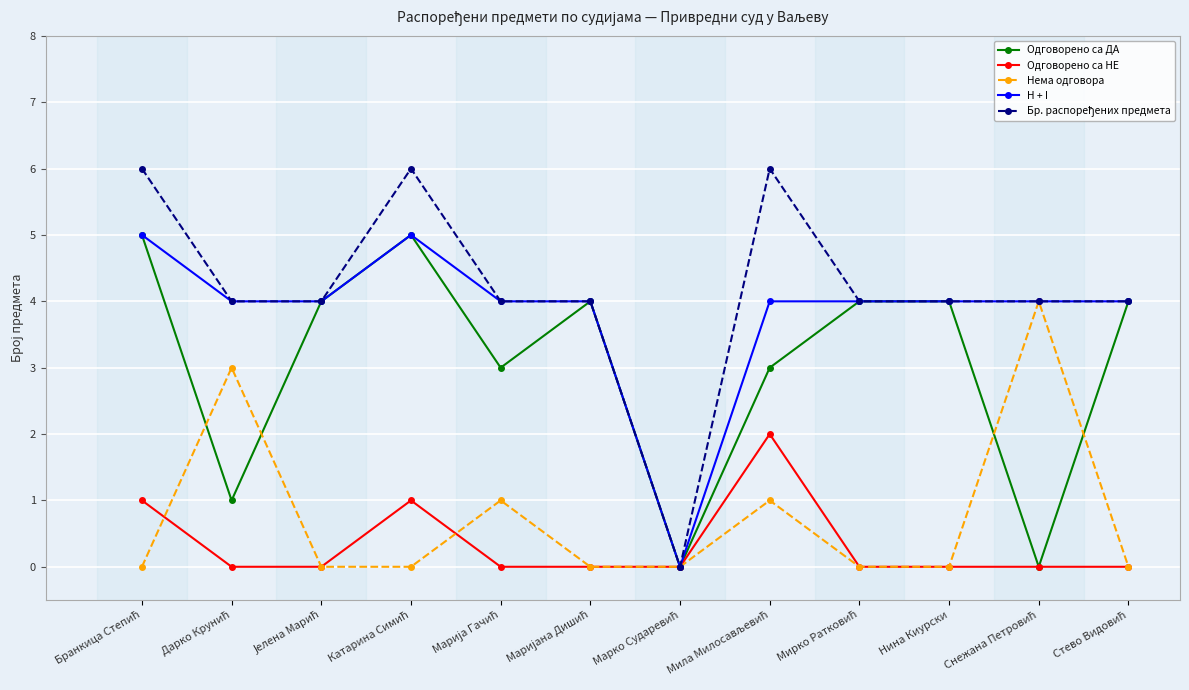

What is the value of the Одговорено са ДА point at the 10th from the left?

4